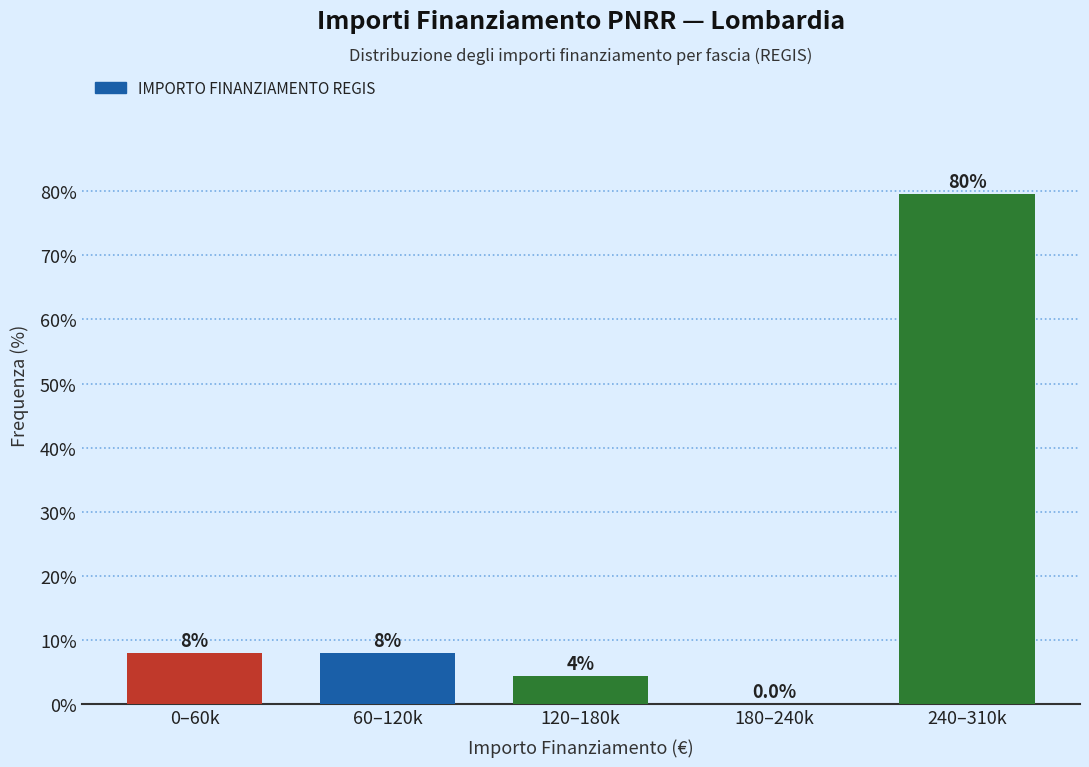

Reading left to right, what are all the values shown in this chart?

0–60k=8.0	60–120k=8.0	120–180k=4.4	180–240k=0.0	240–310k=79.6